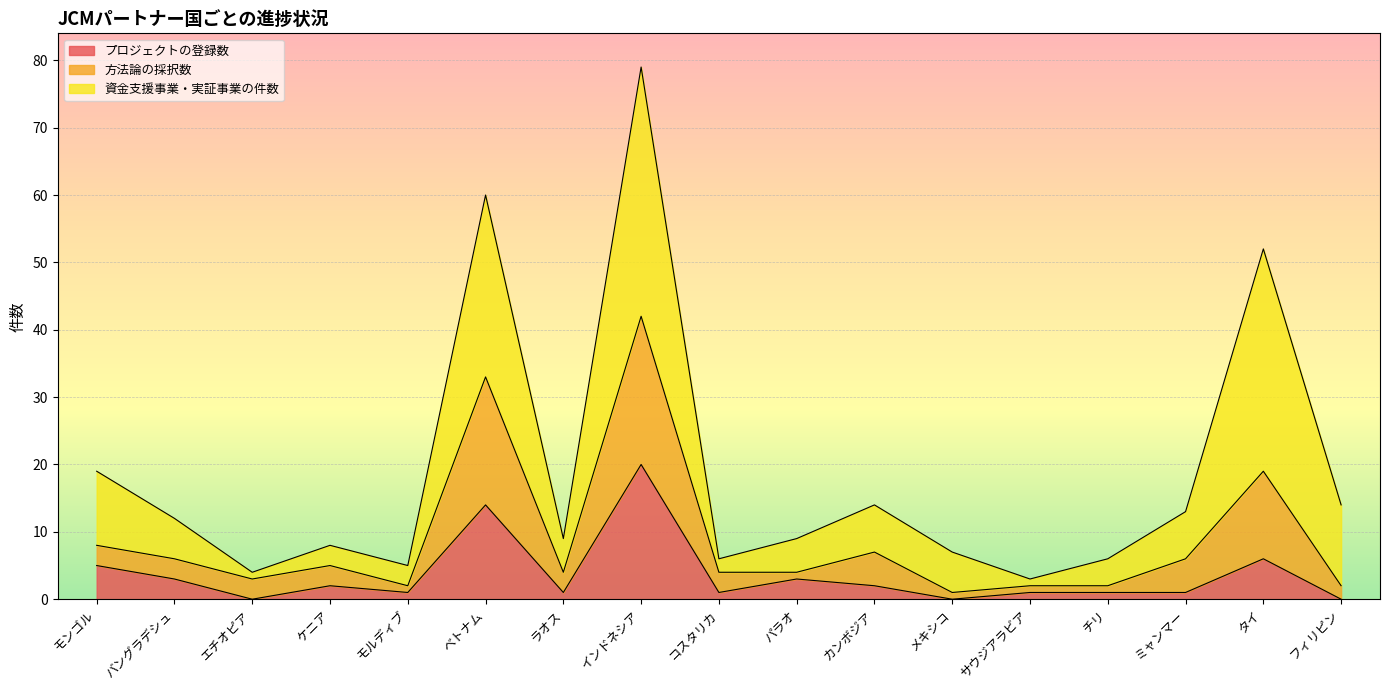

True or false: プロジェクトの登録数 has a value of -9 at メキシコ.

False